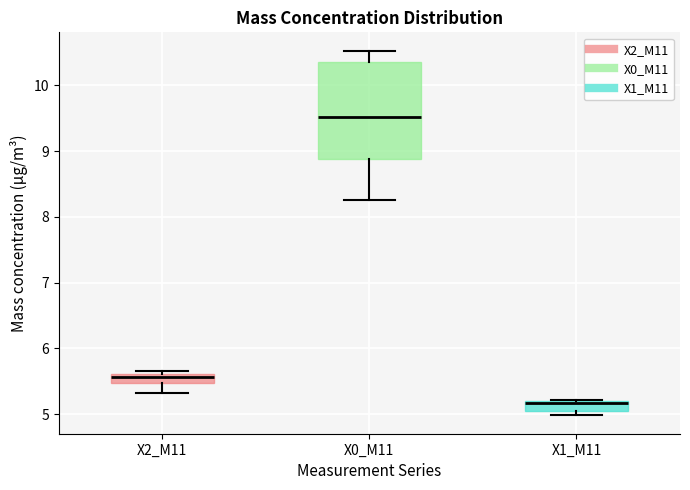

Comparing the boxes themselves (not the whiskers), which one is the tallest?

X0_M11